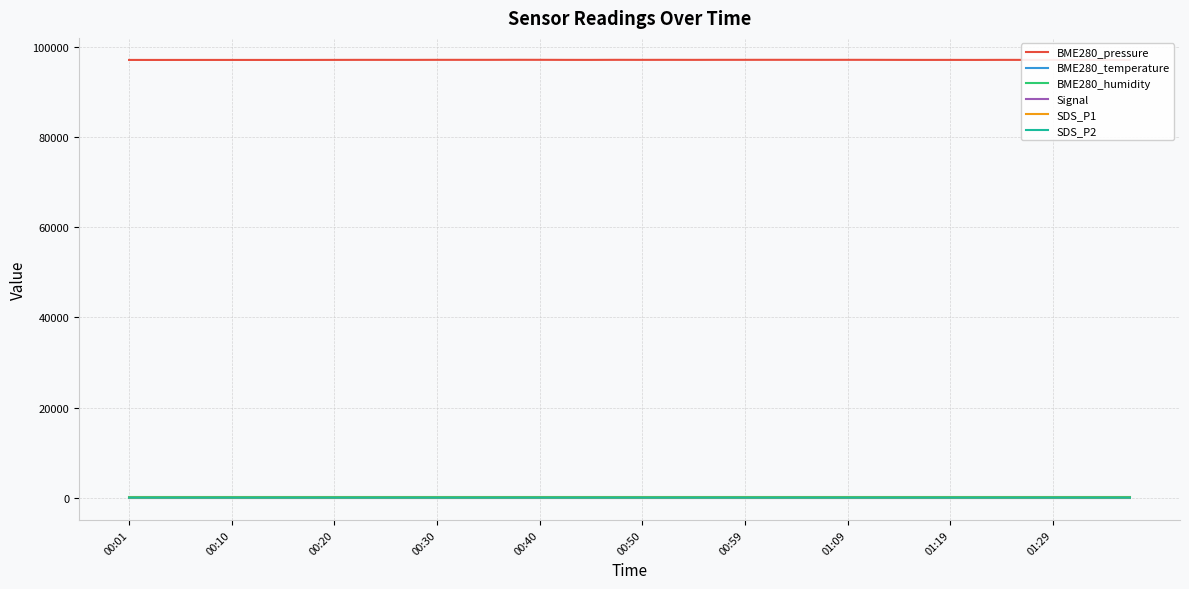

How many lines are shown in the chart?

6